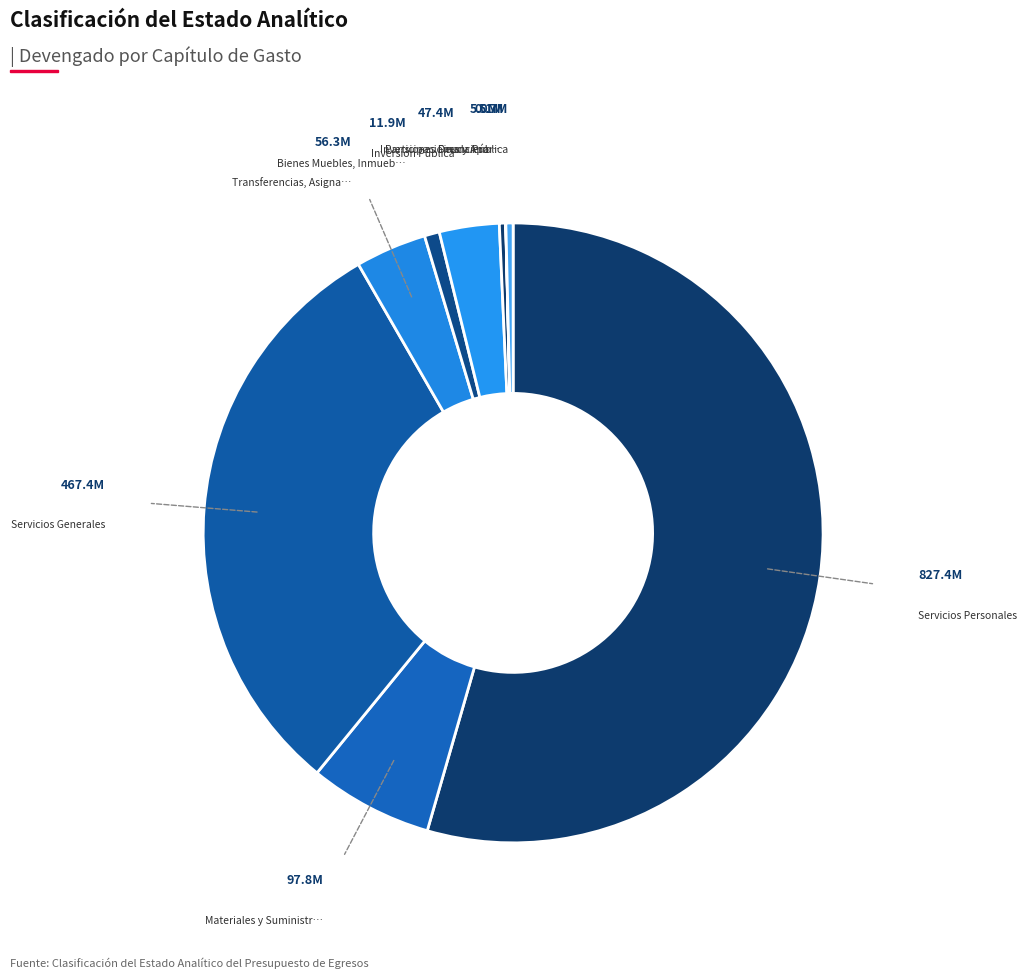

How many segments does this pie chart have?

9